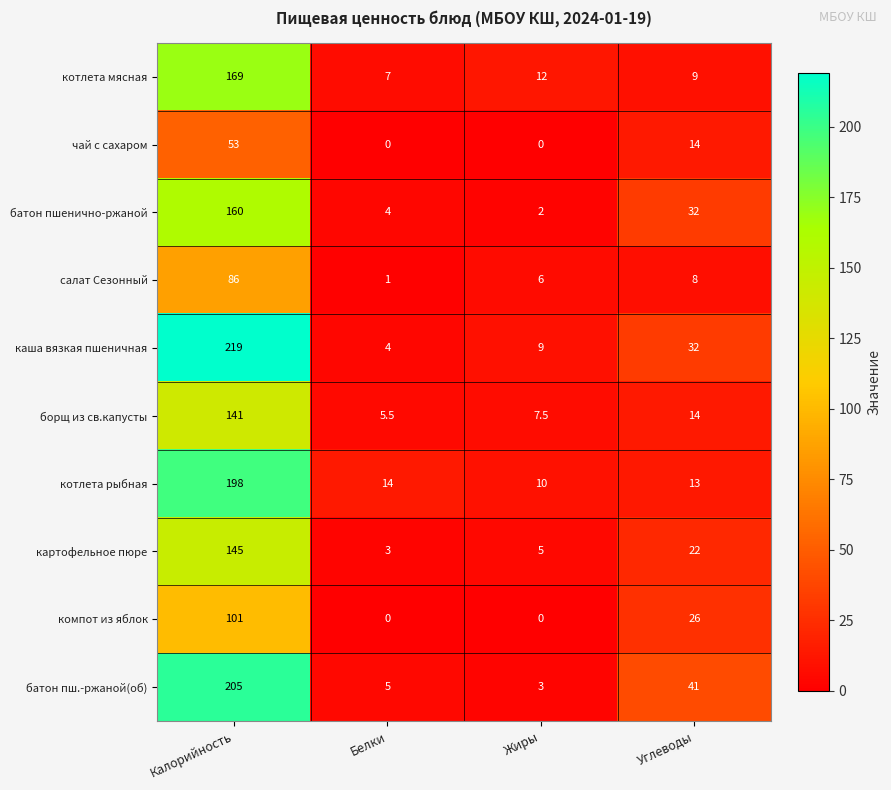

What is the maximum value for батон пшенично-ржаной?

160.0